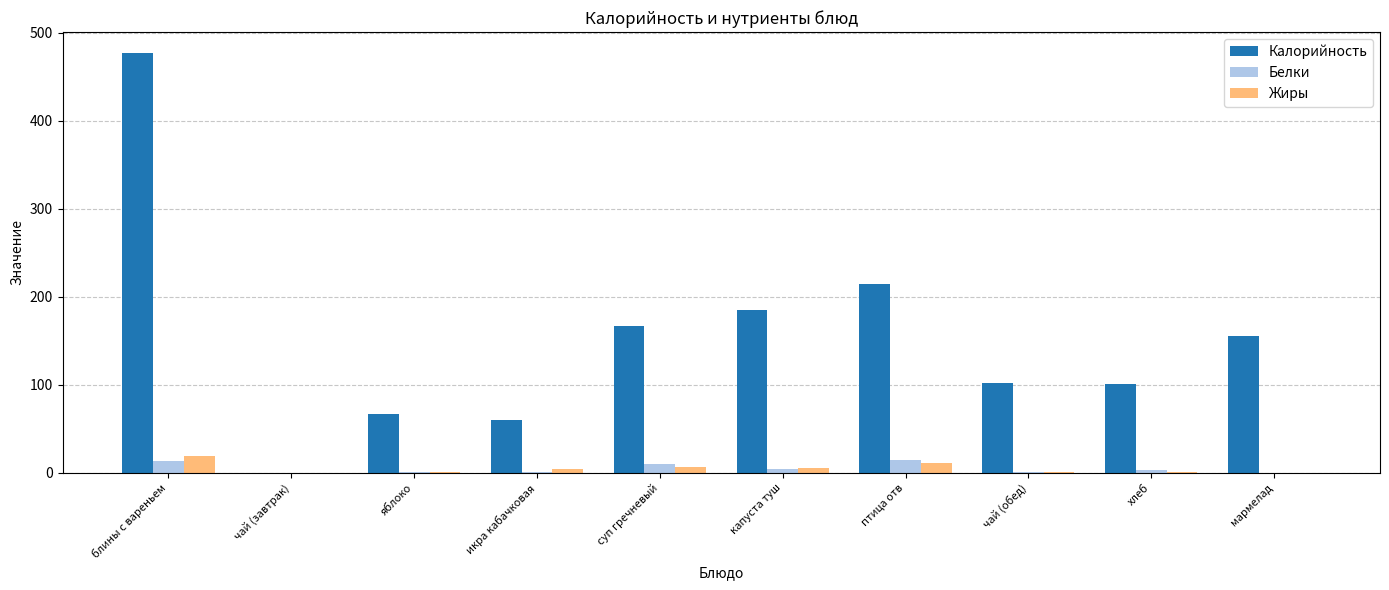

At which category does the chart reach its peak across all series?

блины с вареньем